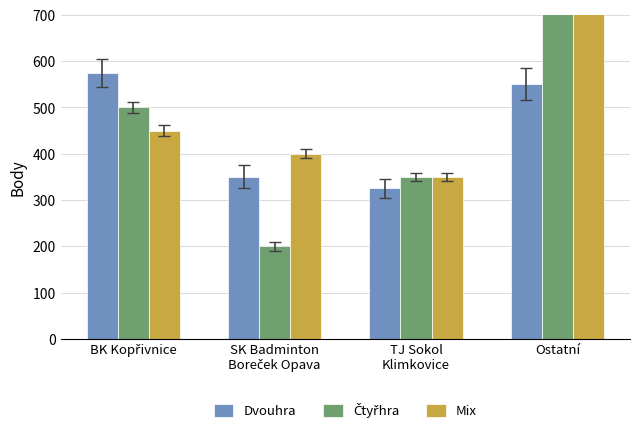

What is the sum of all Mix values?

2150